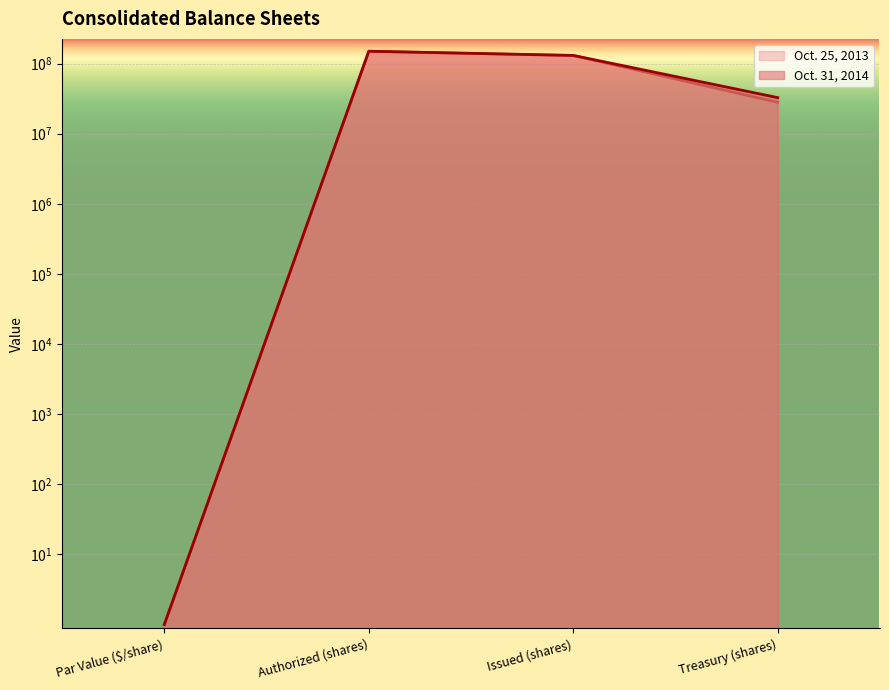

What is the difference between the maximum and minimum values in the Oct. 31, 2014 series?

149999999